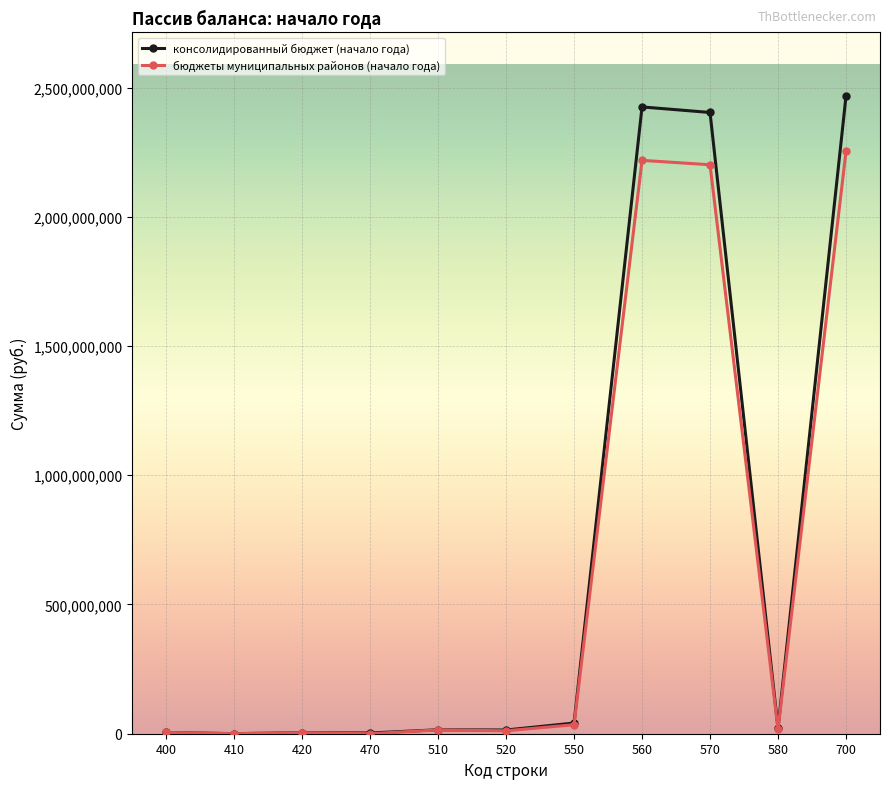

Count the number of categories in the chart.

11